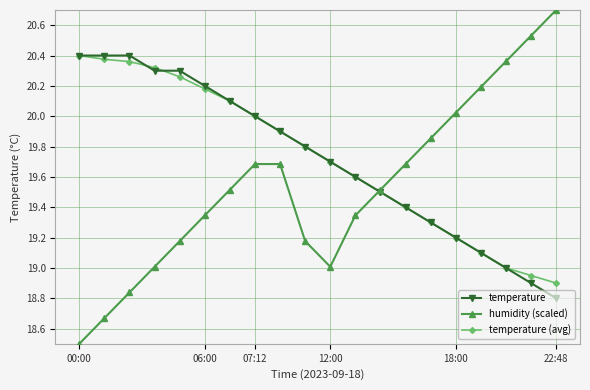

Which series has the largest range (max minus min)?

humidity (scaled)